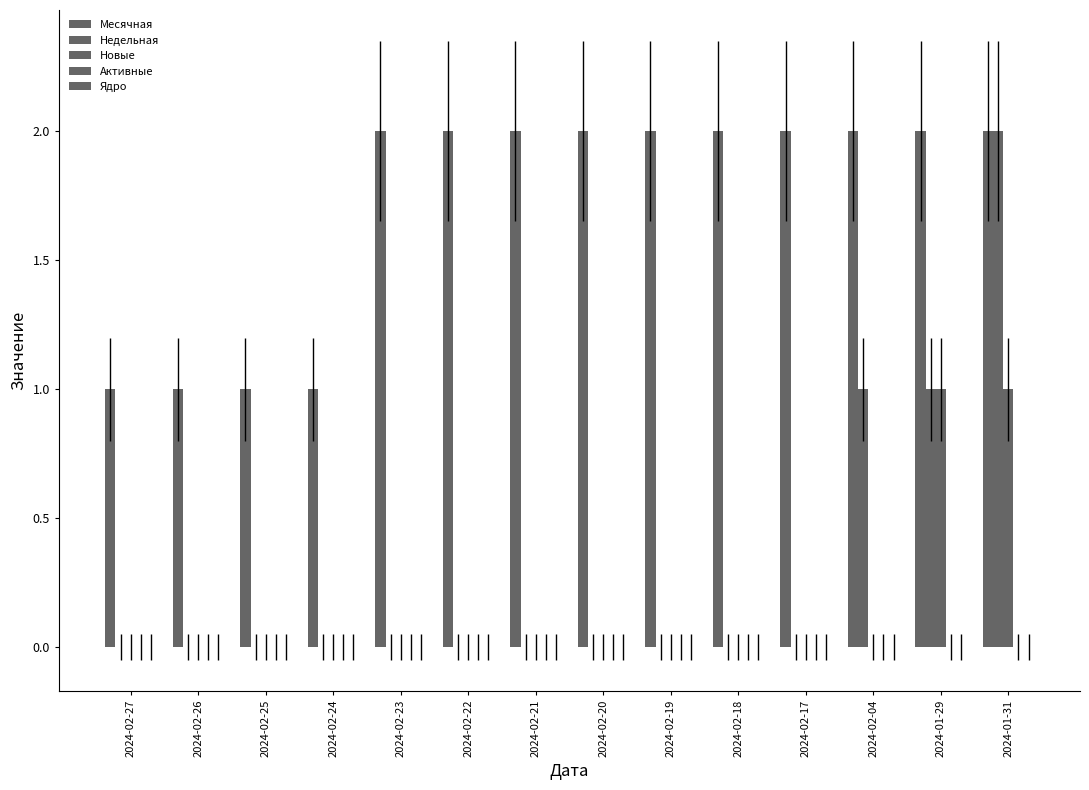

Reading left to right, what are all the values shown in this chart?

Месячная: 2024-02-27=1	2024-02-26=1	2024-02-25=1	2024-02-24=1	2024-02-23=2	2024-02-22=2	2024-02-21=2	2024-02-20=2	2024-02-19=2	2024-02-18=2	2024-02-17=2	2024-02-04=2	2024-01-29=2	2024-01-31=2
Недельная: 2024-02-27=0	2024-02-26=0	2024-02-25=0	2024-02-24=0	2024-02-23=0	2024-02-22=0	2024-02-21=0	2024-02-20=0	2024-02-19=0	2024-02-18=0	2024-02-17=0	2024-02-04=1	2024-01-29=1	2024-01-31=2
Новые: 2024-02-27=0	2024-02-26=0	2024-02-25=0	2024-02-24=0	2024-02-23=0	2024-02-22=0	2024-02-21=0	2024-02-20=0	2024-02-19=0	2024-02-18=0	2024-02-17=0	2024-02-04=0	2024-01-29=1	2024-01-31=1
Активные: 2024-02-27=0	2024-02-26=0	2024-02-25=0	2024-02-24=0	2024-02-23=0	2024-02-22=0	2024-02-21=0	2024-02-20=0	2024-02-19=0	2024-02-18=0	2024-02-17=0	2024-02-04=0	2024-01-29=0	2024-01-31=0
Ядро: 2024-02-27=0	2024-02-26=0	2024-02-25=0	2024-02-24=0	2024-02-23=0	2024-02-22=0	2024-02-21=0	2024-02-20=0	2024-02-19=0	2024-02-18=0	2024-02-17=0	2024-02-04=0	2024-01-29=0	2024-01-31=0